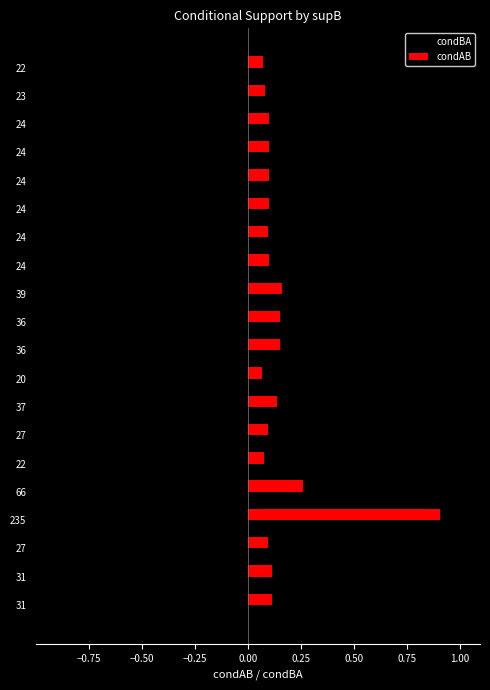

Reading left to right, list all the values displayed in this chart.

condBA: -0.1	-0.1	-0.1	-0.8	-0.2	-0.1	-0.1	-0.1	-0.1	-0.1	-0.1	-0.1	-0.1	-0.1	-0.1	-0.1	-0.1	-0.1	-0.1	-0.1
condAB: 0.1	0.1	0.1	0.9	0.3	0.1	0.1	0.1	0.1	0.2	0.2	0.2	0.1	0.1	0.1	0.1	0.1	0.1	0.1	0.1